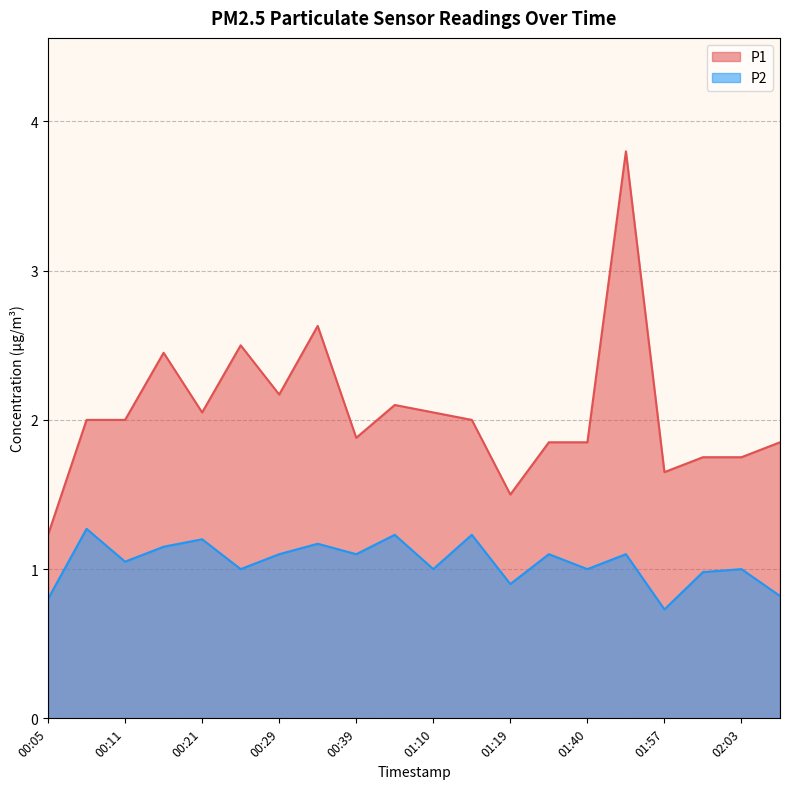

What is the minimum value for P1?

1.2